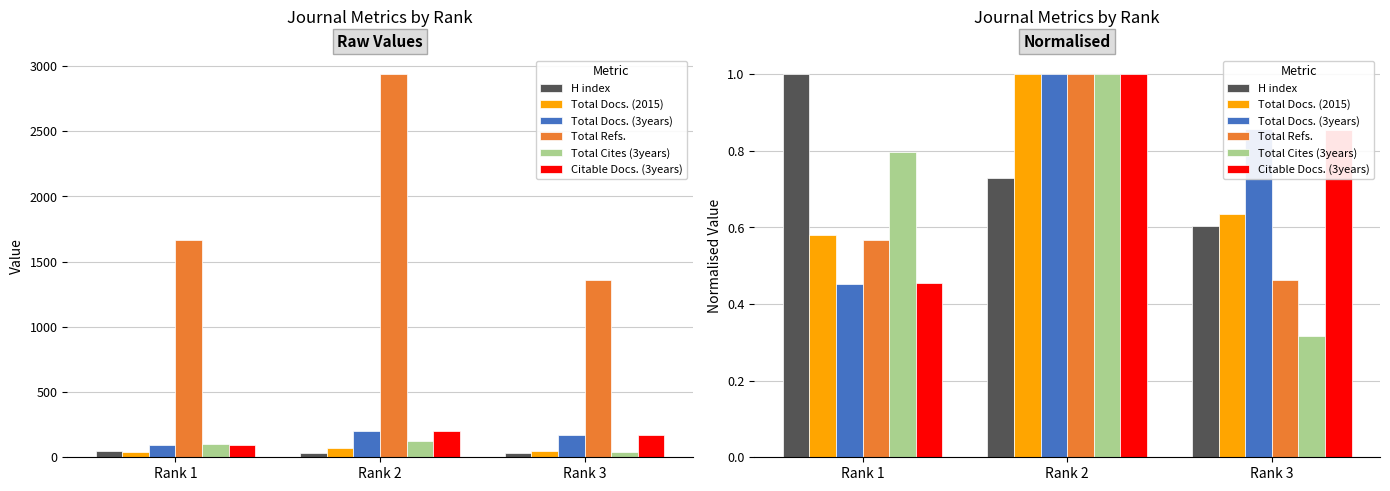

At which label does Total Docs. (2015) reach its peak?

Rank 2